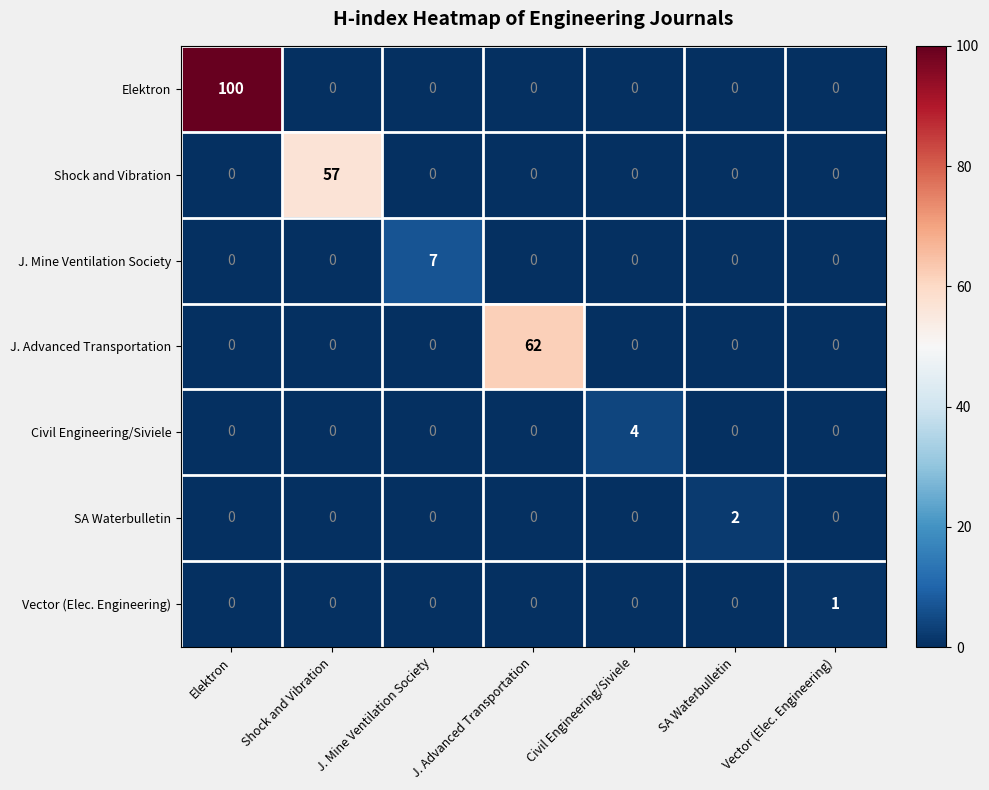

What is the difference between the maximum and minimum values in the J. Advanced Transportation series?

62